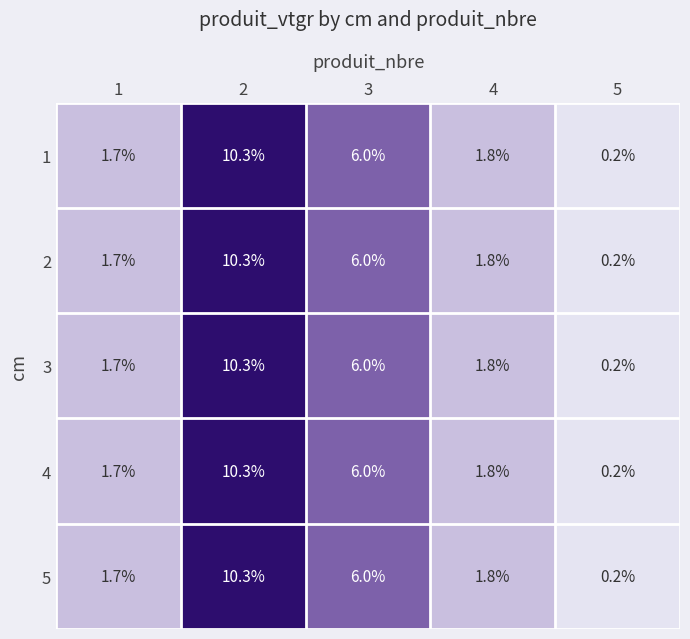

What is the total value across all series at 4?

9.0